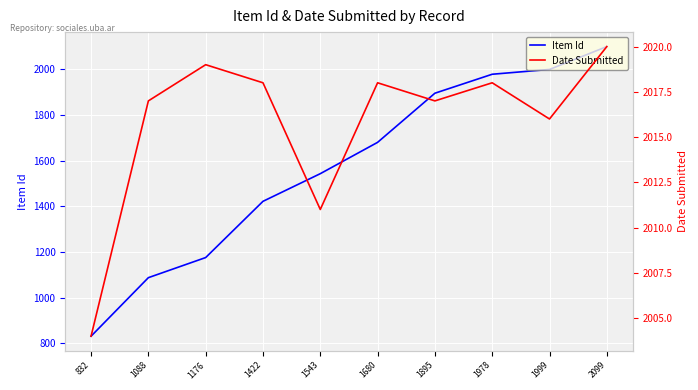

Rank the series by their average value, from highest to lowest.

Date Submitted, Item Id